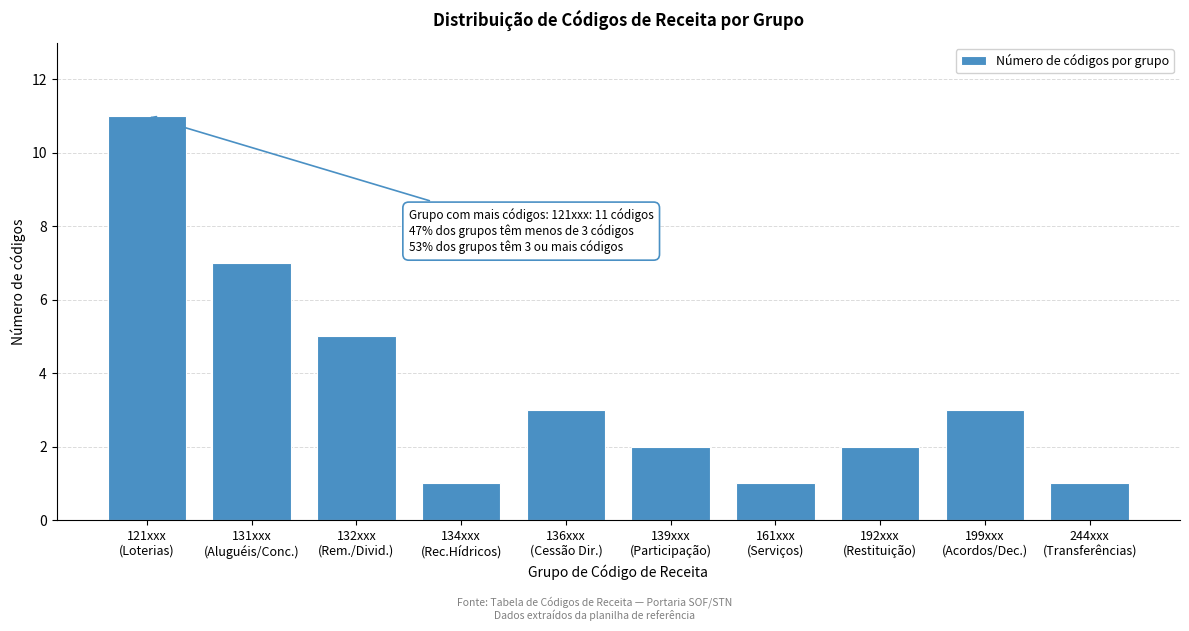

Reading left to right, extract all data points from this chart.

11	7	5	1	3	2	1	2	3	1